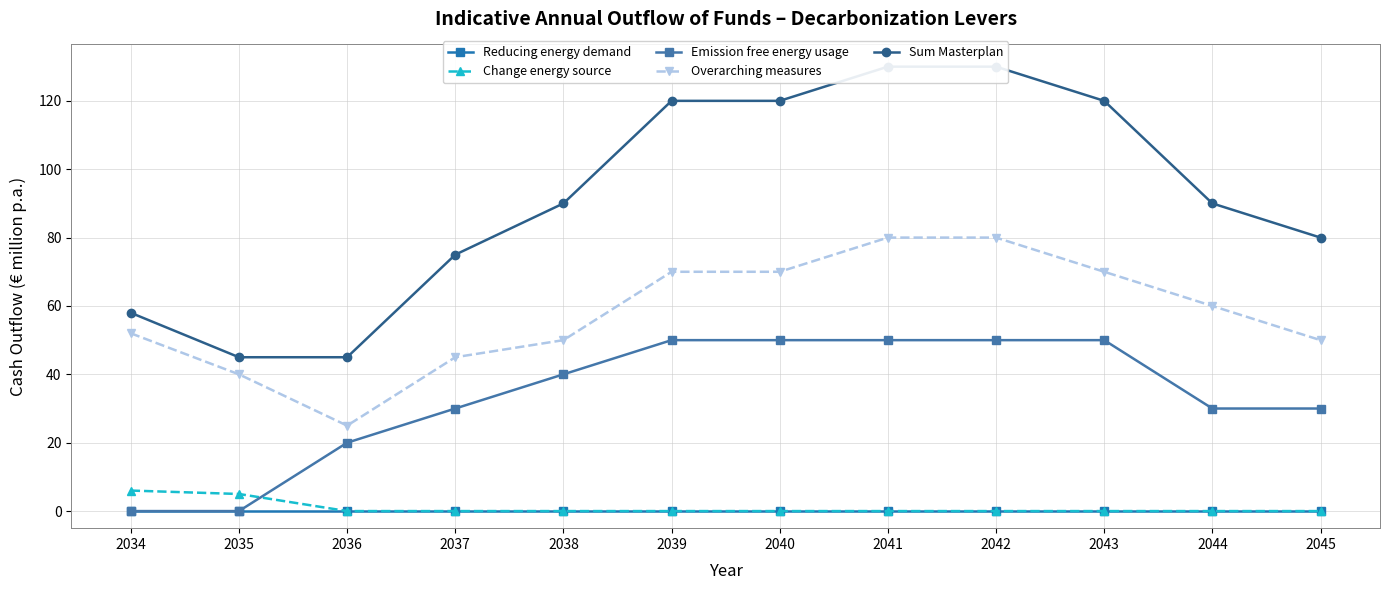

Which series changed the most between 2042 and 2045?

Sum Masterplan